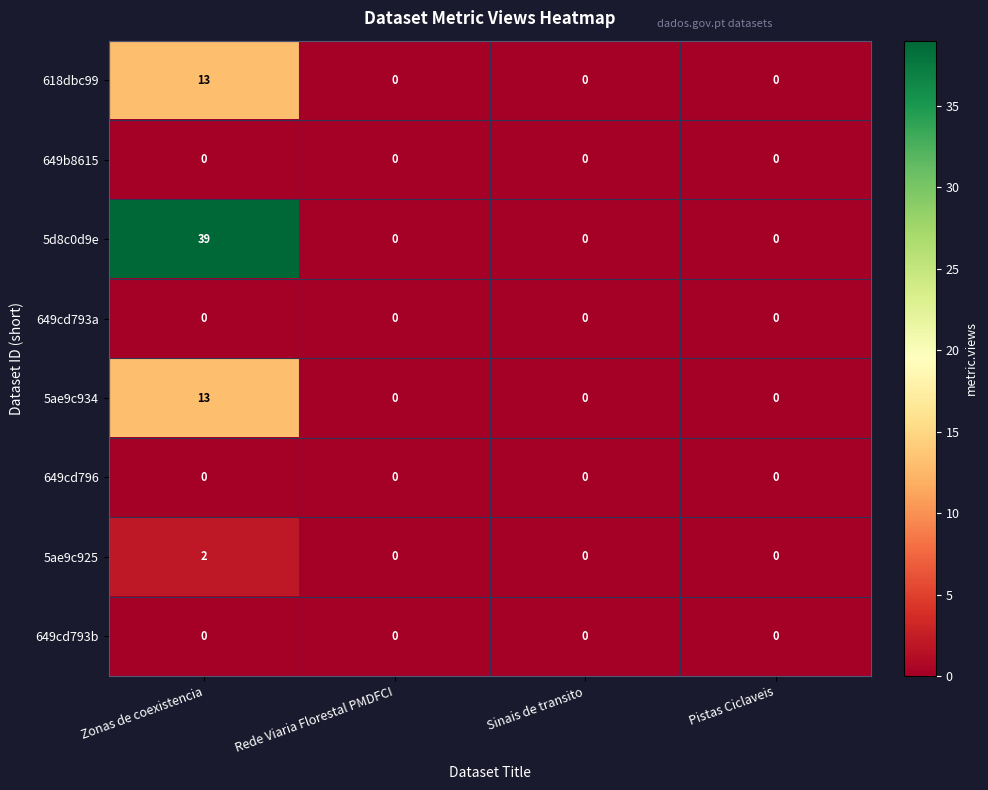

What value does the 618dbc99 series have at Zonas de coexistencia, to the nearest 10?

10